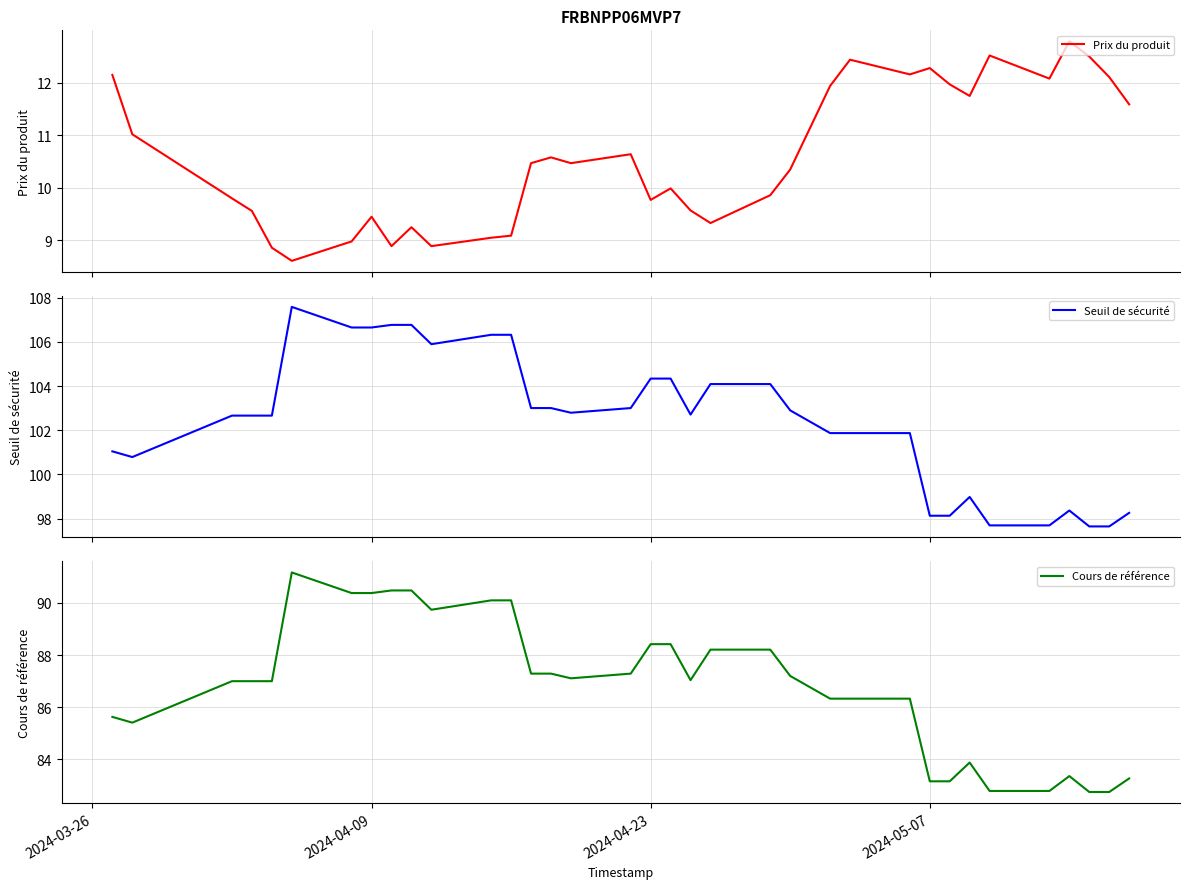

Which series has the widest spread of values?

Seuil de sécurité